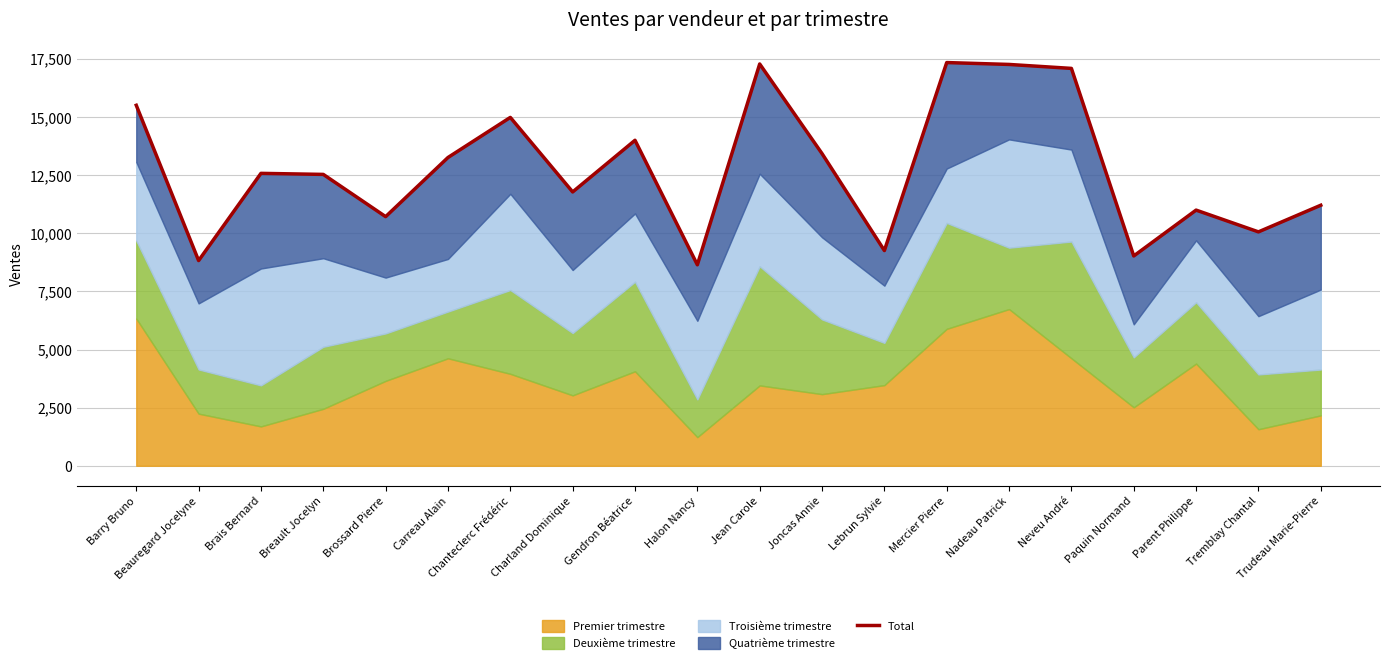

How many data points does each series have?

20